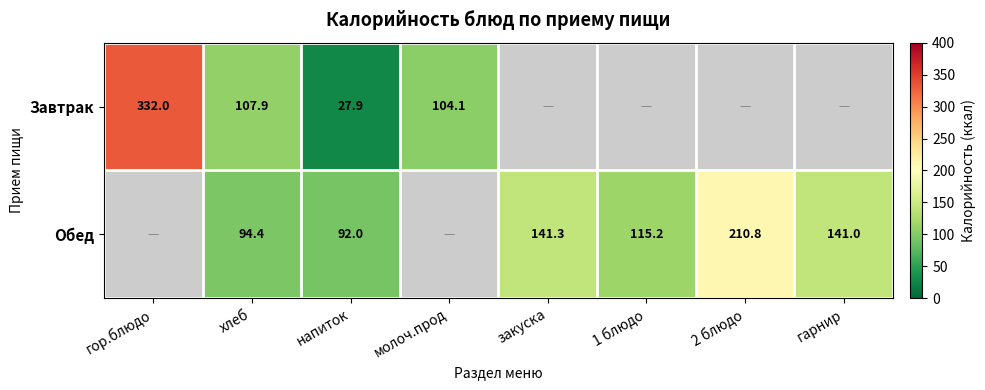

True or false: Обед has a value of 92.0 at напиток.

True